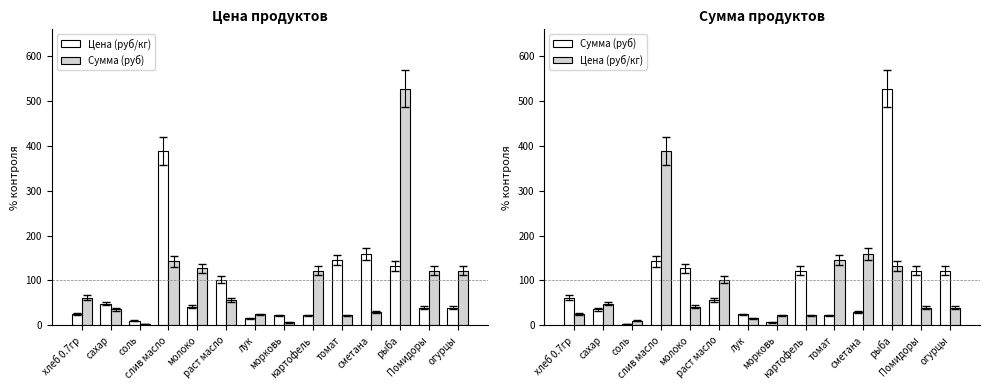

Reading left to right, list all the values displayed in this chart.

Цена (руб/кг): хлеб 0.7гр=25.2	сахар=48.6	соль=10.6	слив масло=387.5	молоко=41.5	раст масло=101.5	лук=15.9	морковь=22.1	картофель=22.1	томат=145.1	сметана=158.9	рыба=132.5	Помидоры=39.7	огурцы=39.7
Сумма (руб): хлеб 0.7гр=61.8	сахар=35.7	соль=2.6	слив масло=142.4	молоко=127.1	раст масло=56.0	лук=24.3	морковь=6.8	картофель=121.6	томат=22.2	сметана=29.2	рыба=527.1	Помидоры=121.6	огурцы=121.6